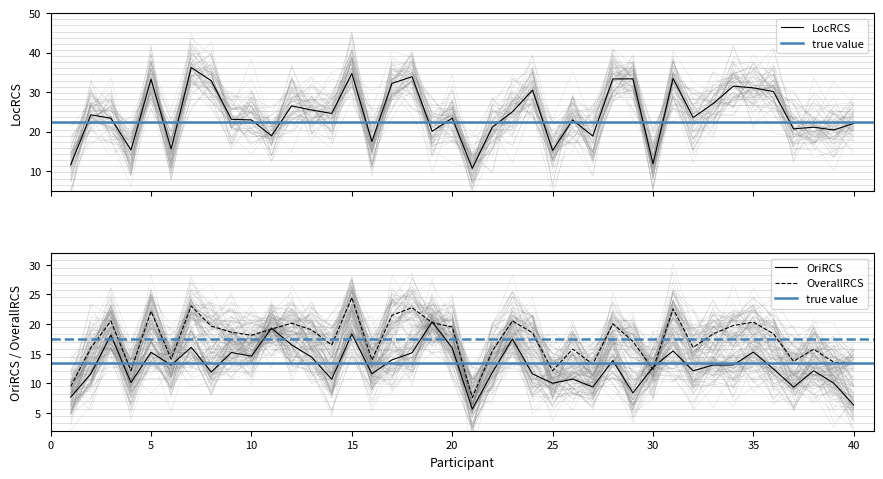

The value of OverallRCS at 16 is 13.9. True or false?

True